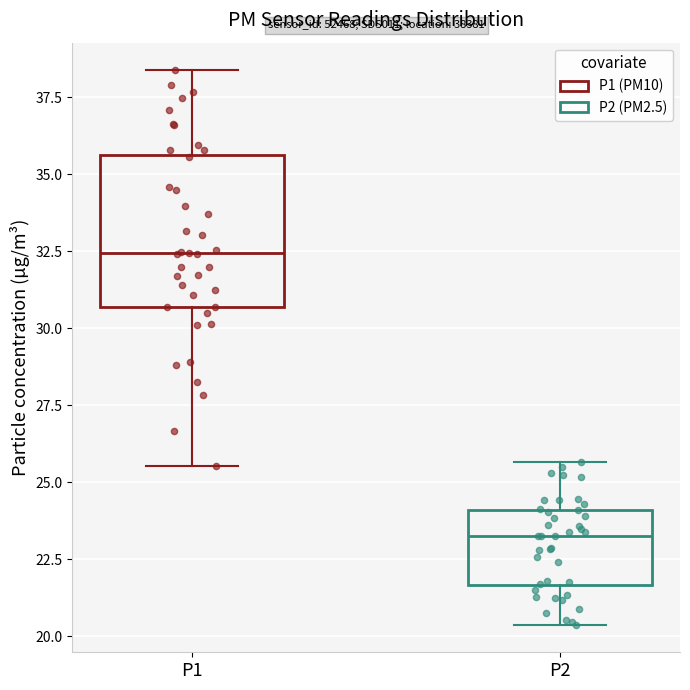

Which box's median line is the lowest?

P2